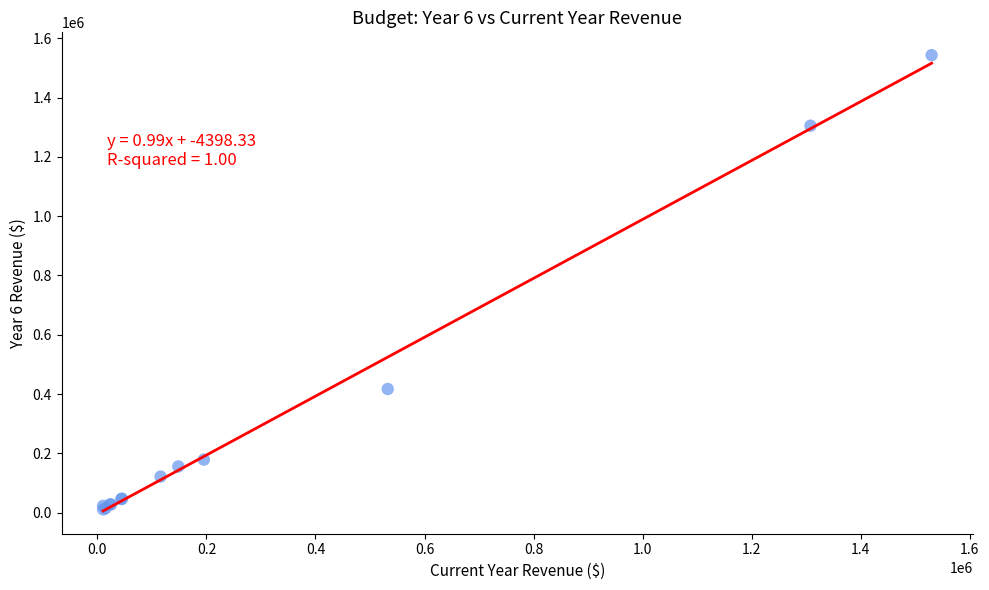

What Y value in the scatter plot is closest to 777174?

417098.3